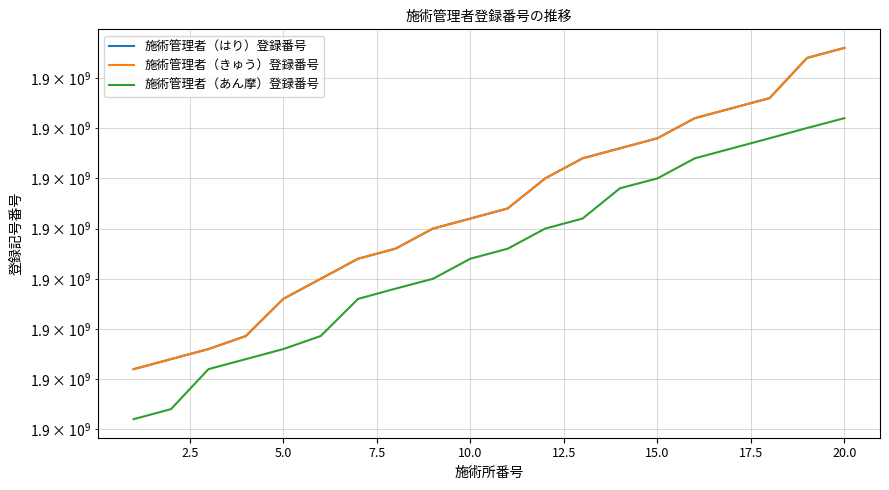

True or false: 施術管理者（きゅう）登録番号 has more than 2 interior local peaks.

False